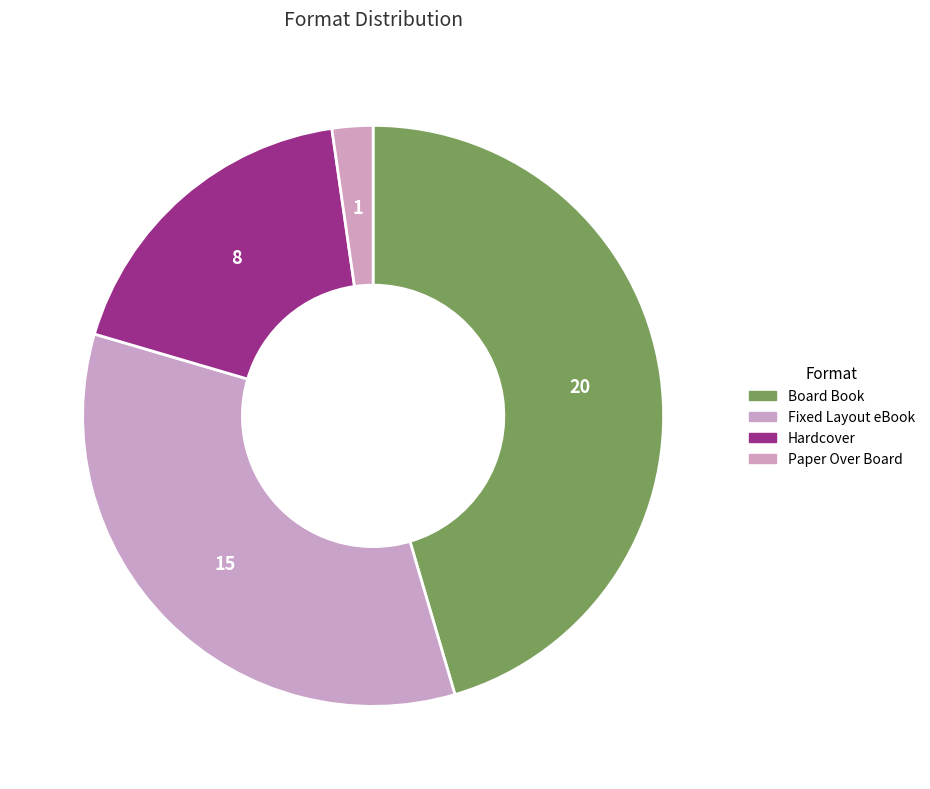

What percentage is the Hardcover slice, to the nearest percent?

18%